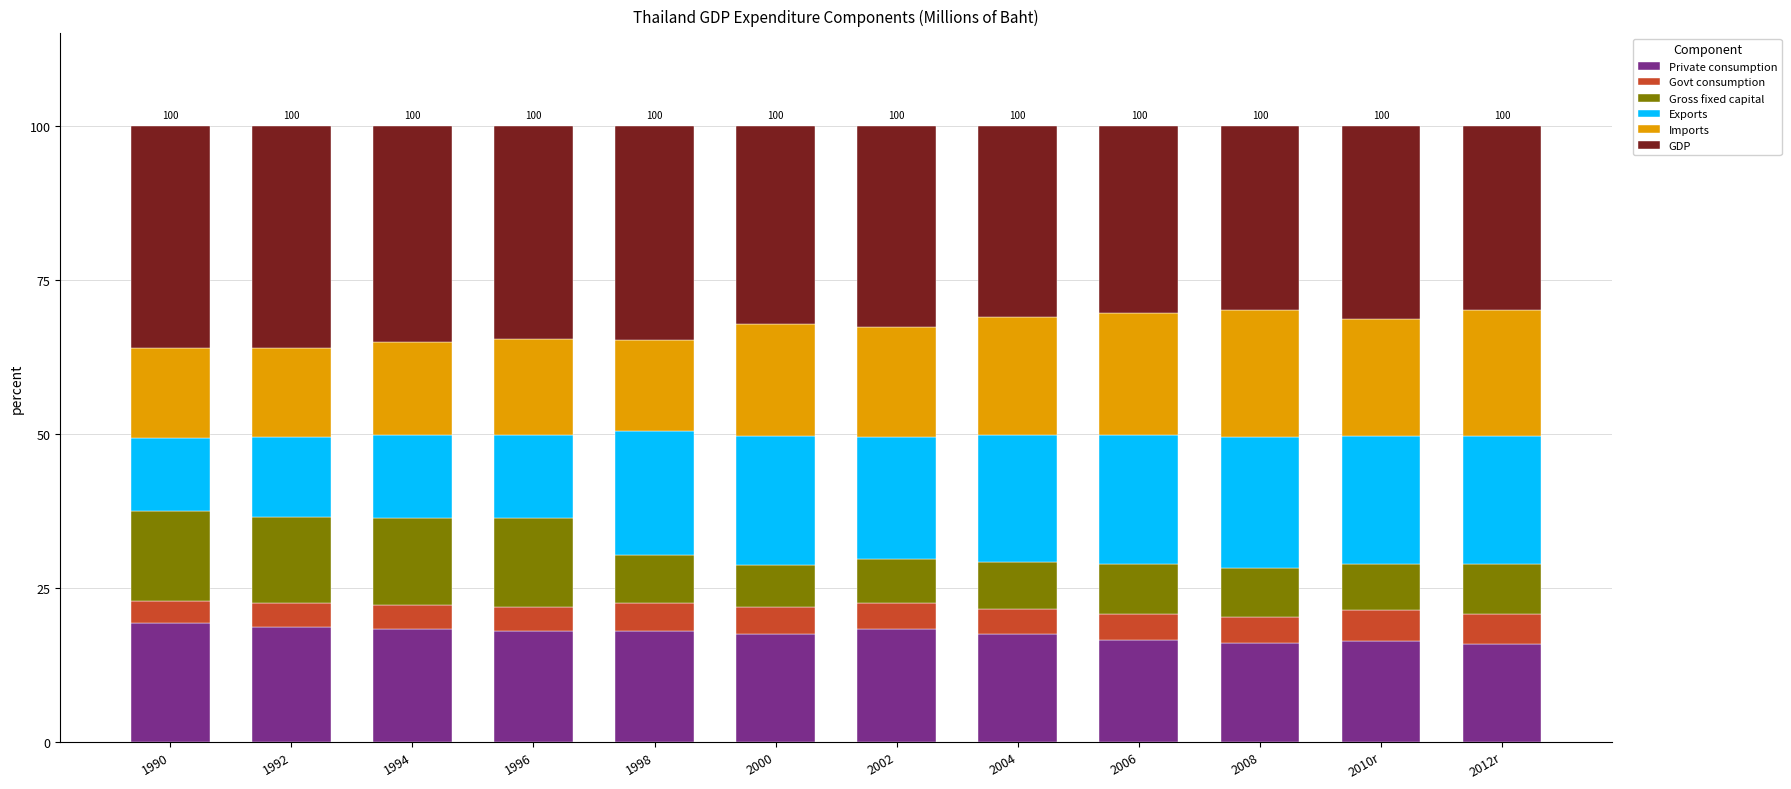

What is the total value across all series at 2010r?

100.0